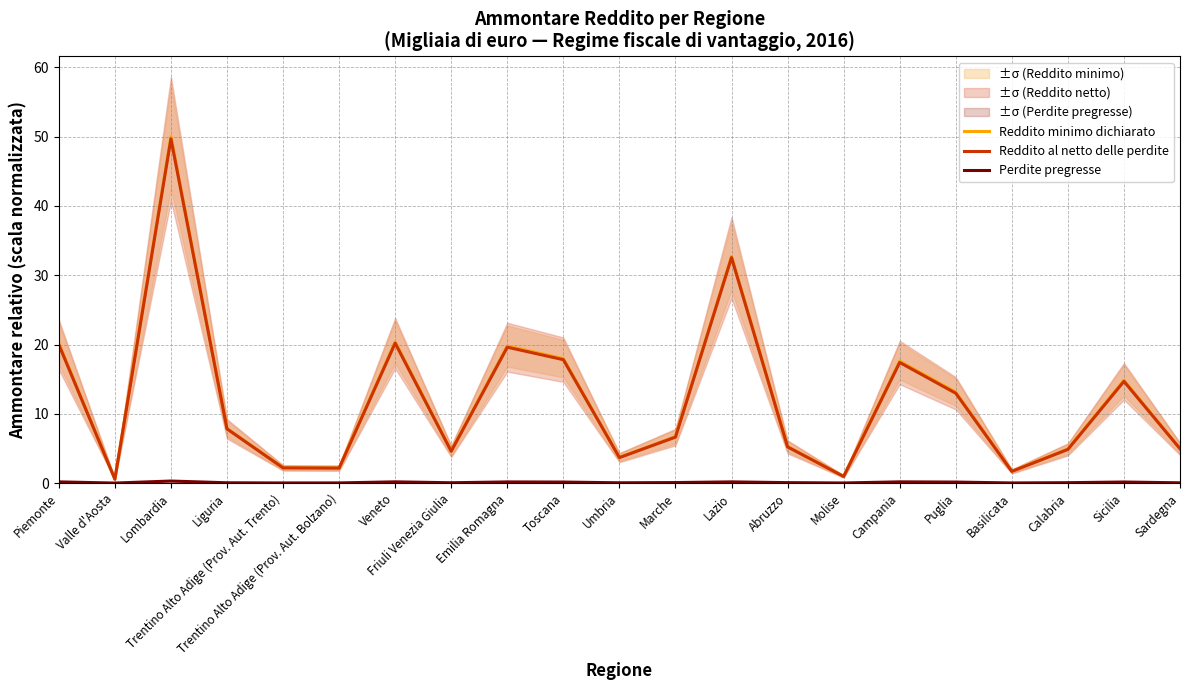

Which series has the largest total across all categories?

Reddito minimo dichiarato